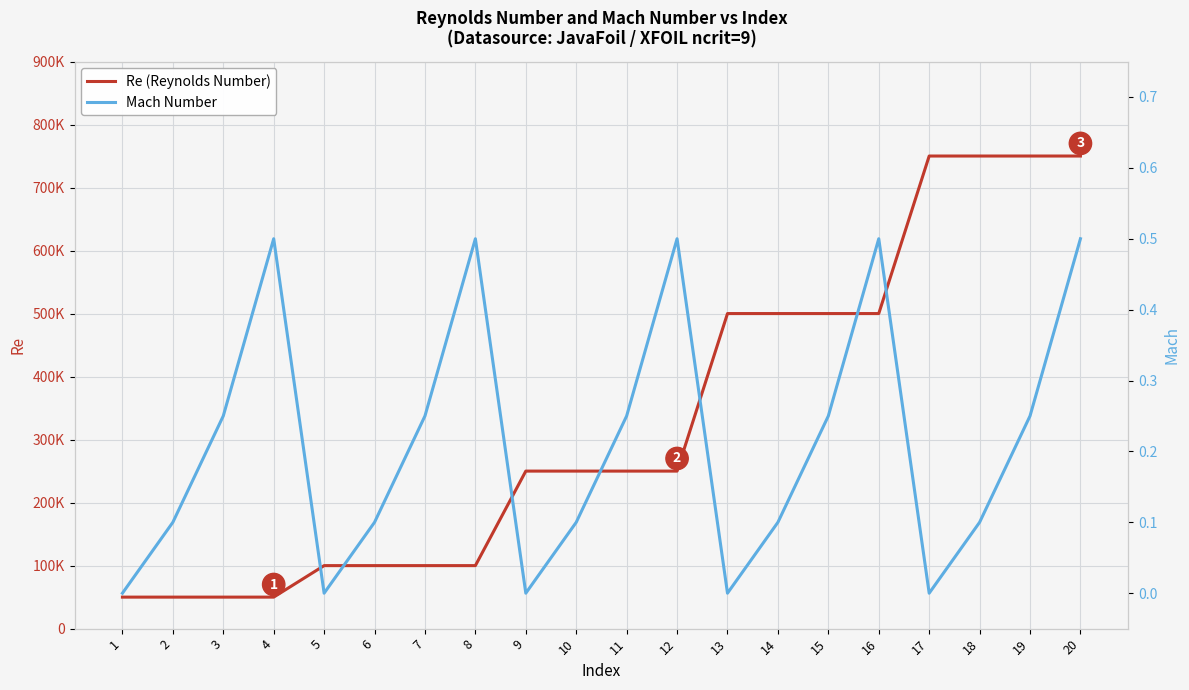

How many distinct data groups are displayed?

2